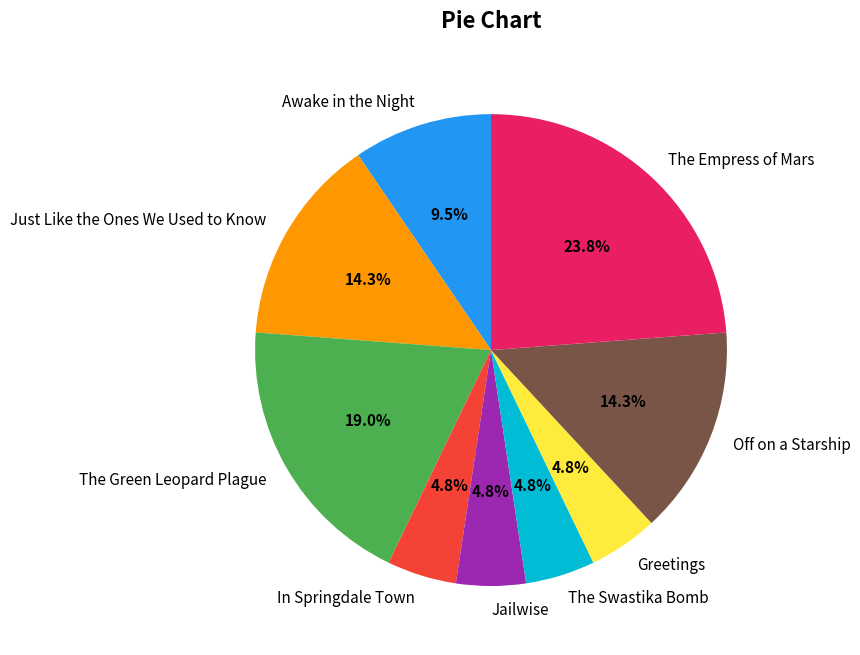

What is the total percentage of Jailwise and The Empress of Mars?

28.6%